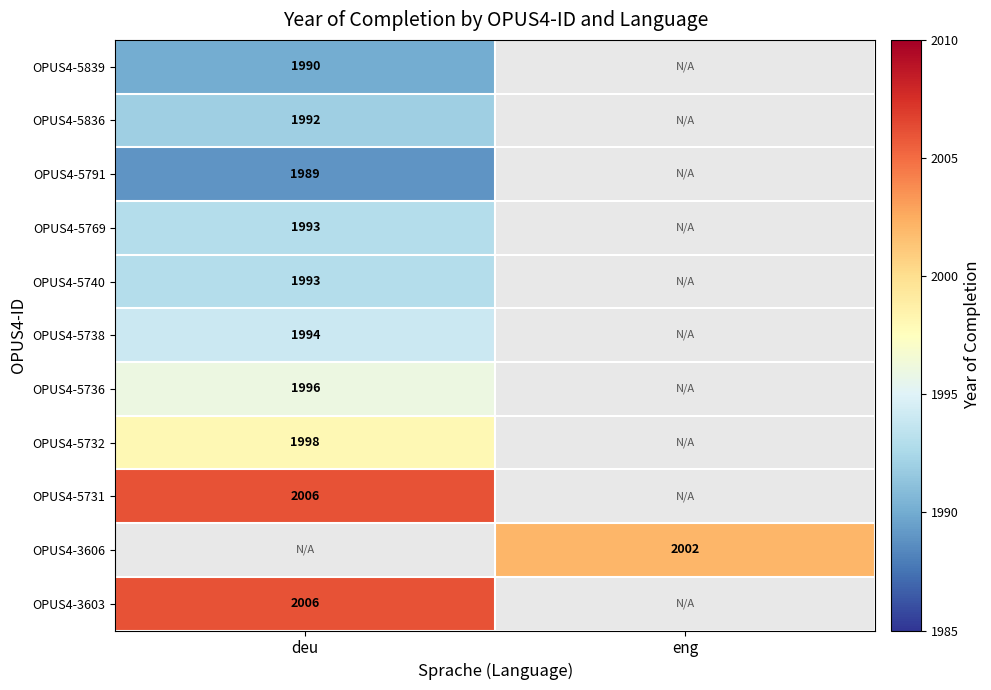

The value of OPUS4-5839 at deu is 3348. True or false?

False